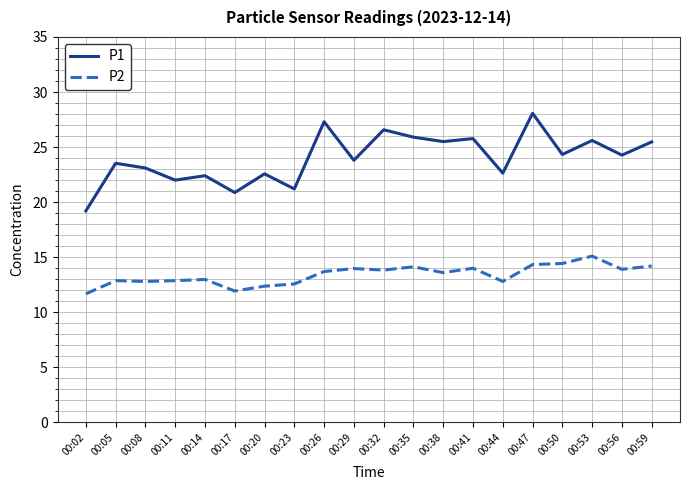

List the series in order of their overall mean, lowest first.

P2, P1